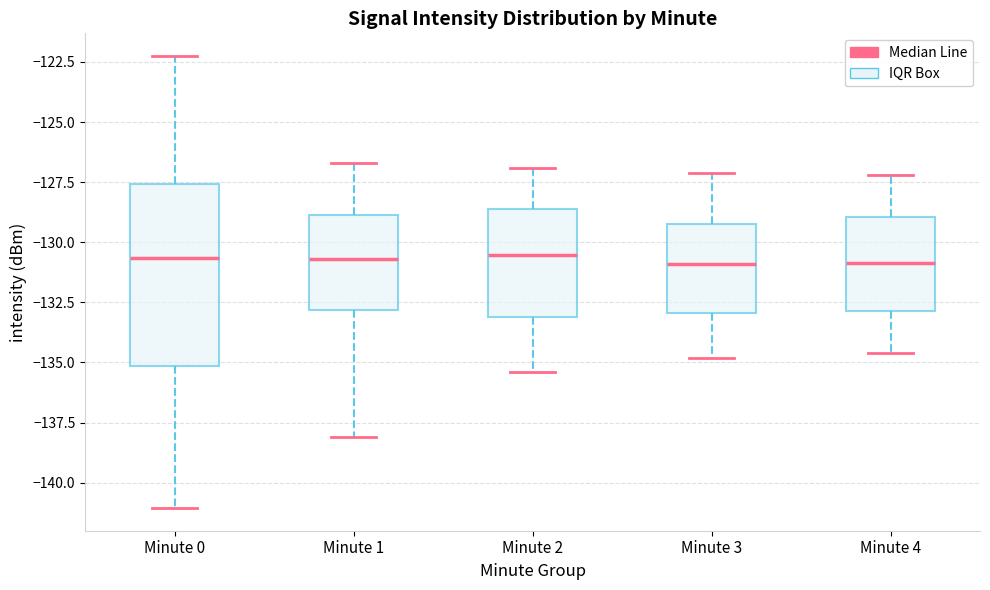

Where does the lower whisker of the box for Minute 3 end on the y-axis? The values are not printed on the chart, so give them approximately, as read against the axis.

-135.0